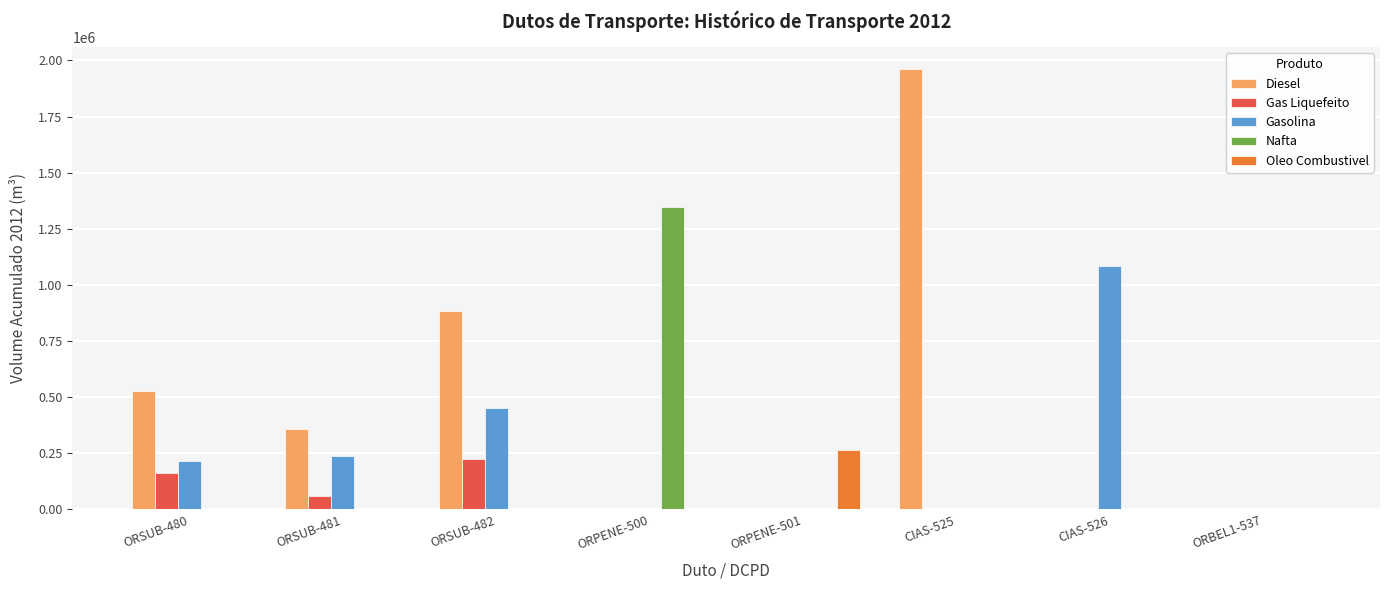

Reading left to right, transcribe all the data shown in this chart.

Diesel: 528359	357006	885365	0	0	1961085	0	0
Gas Liquefeito: 162952	59920	222872	0	0	0	0	0
Gasolina: 213814	237433	451247	0	0	0	1086500	0
Nafta: 0	0	0	1347274	0	0	0	0
Oleo Combustivel: 0	0	0	0	264297	0	0	0